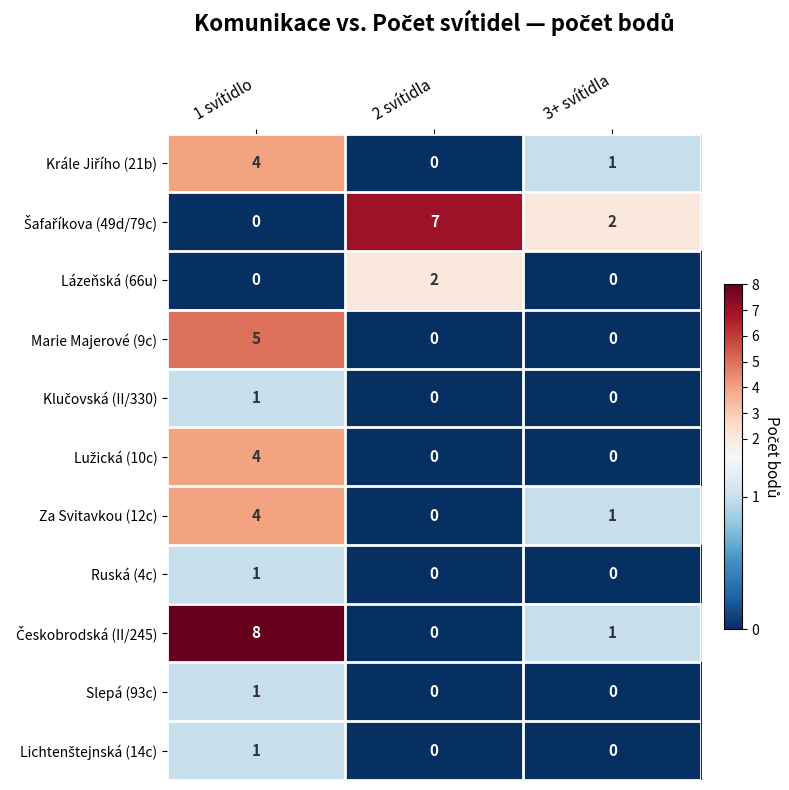

How many Ruská (4c) values are between 0 and 1?

3